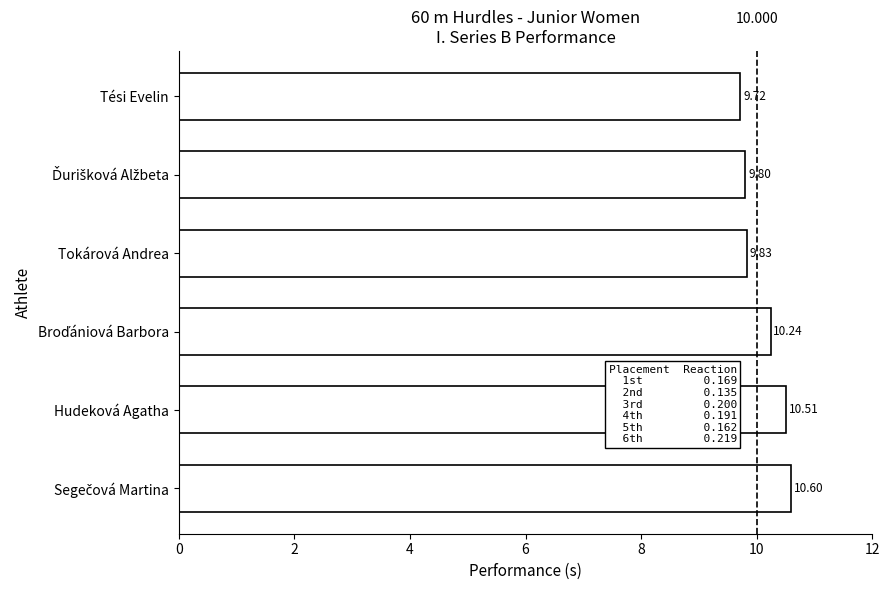

Where is the data nearest to the value 10?

Tokárová Andrea